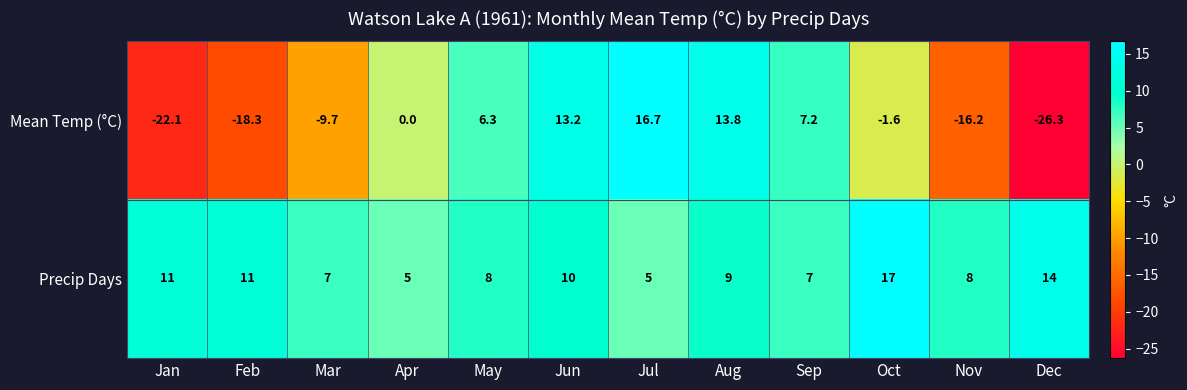

What is the sum of the Mean Temp (°C) values at Dec and Sep?

-19.1